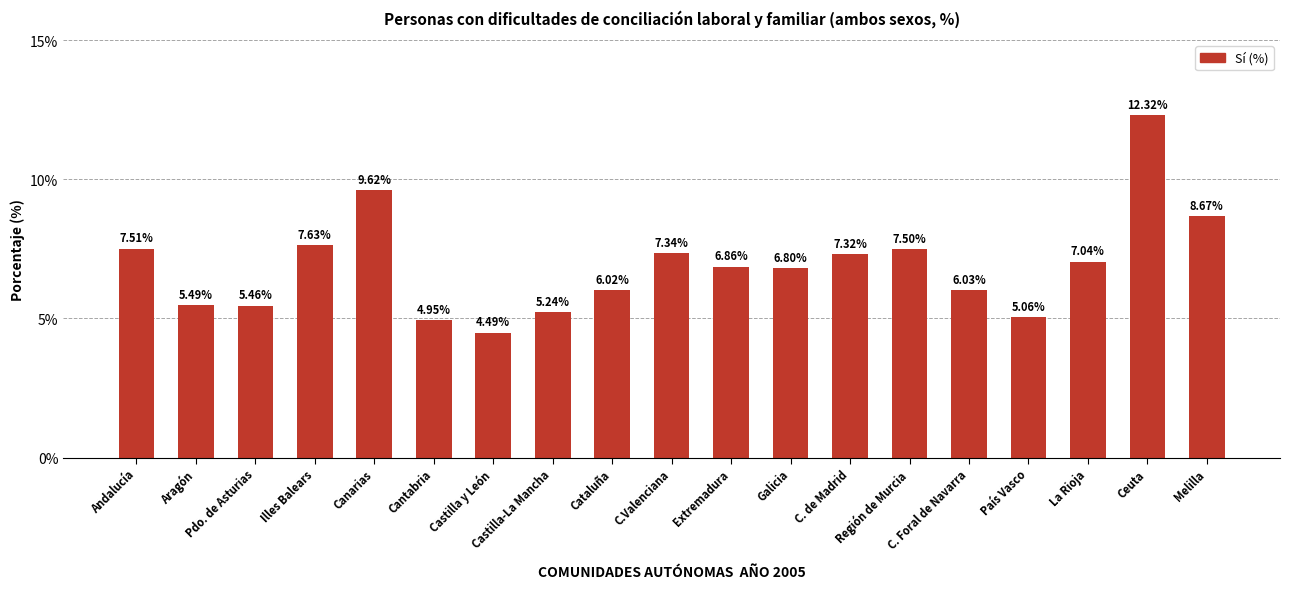

Where does the data first go above 6?

Andalucía